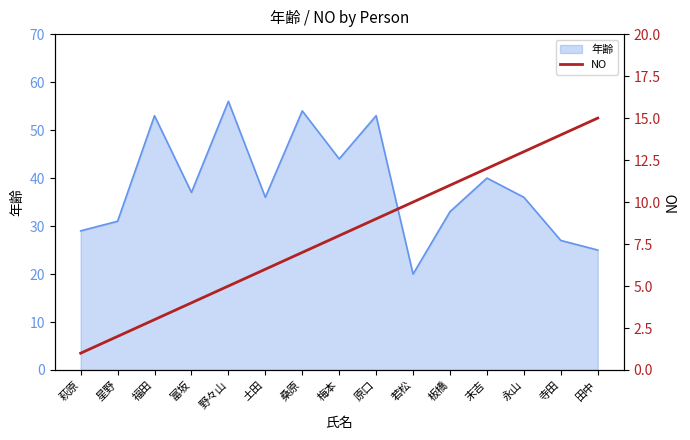

What is the approximate value of 年齢 at 桑原?

54